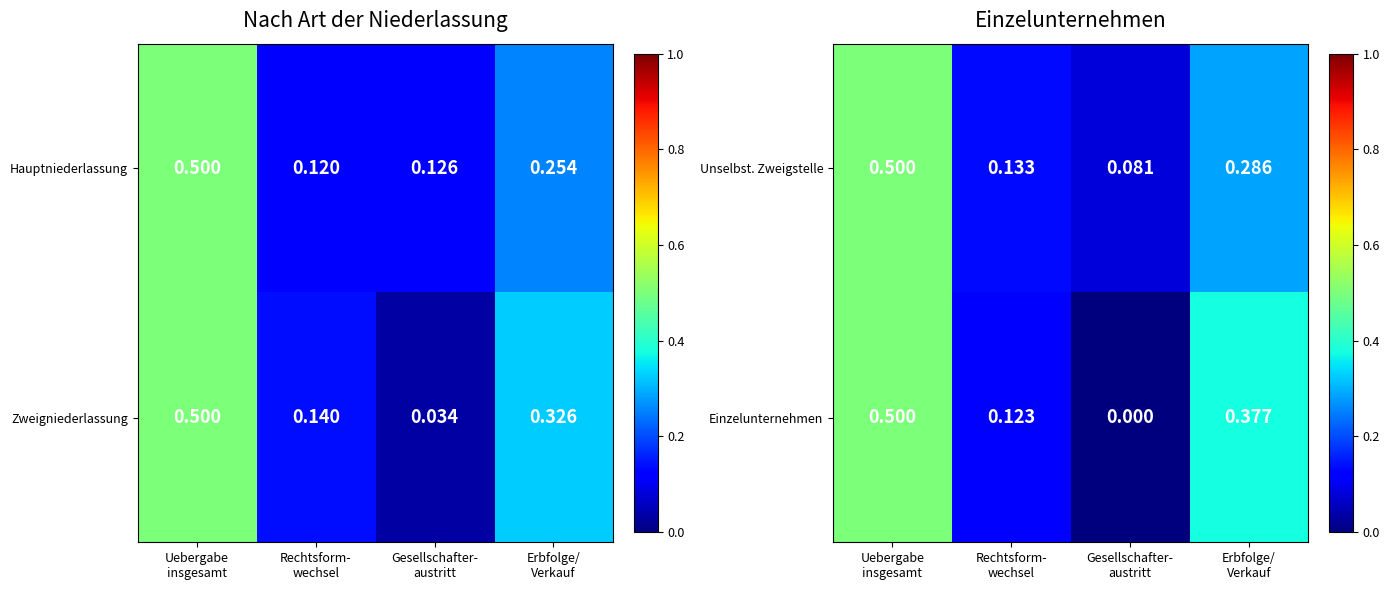

Which series has the largest total across all categories?

Unselbst. Zweigstelle